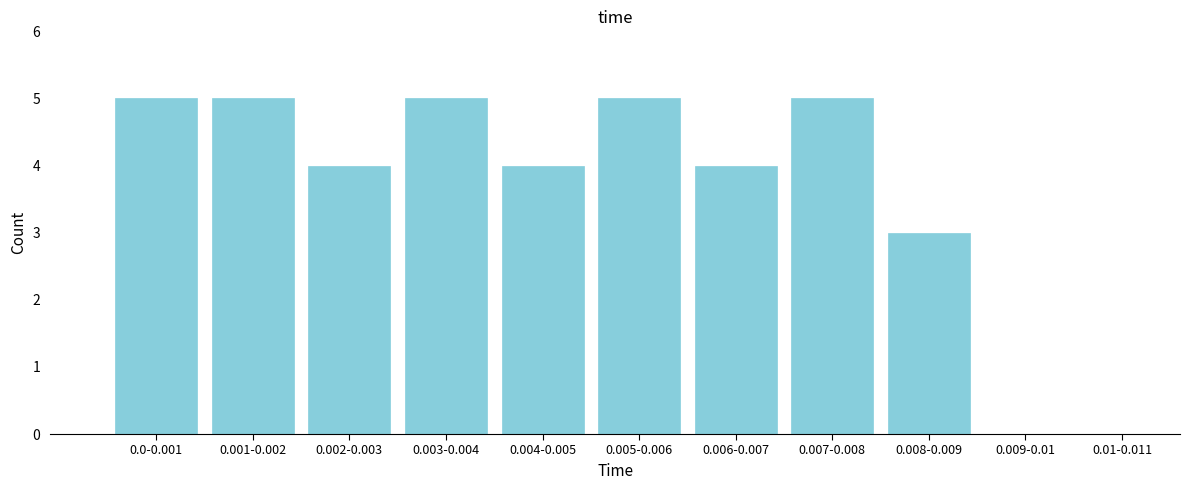

Reading left to right, list all the values displayed in this chart.

0.0-0.001=5	0.001-0.002=5	0.002-0.003=4	0.003-0.004=5	0.004-0.005=4	0.005-0.006=5	0.006-0.007=4	0.007-0.008=5	0.008-0.009=3	0.009-0.01=0	0.01-0.011=0